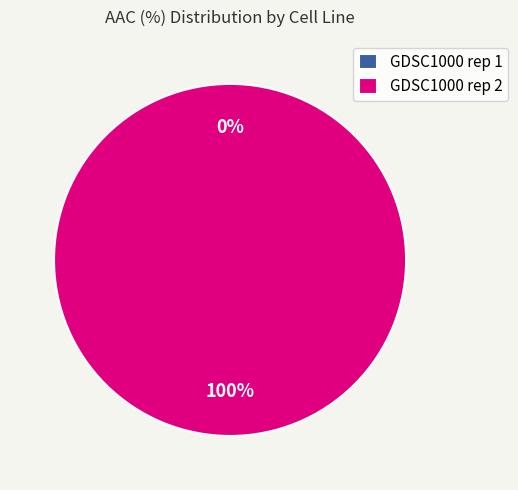

What is the smallest slice in the pie chart?

GDSC1000 rep 1